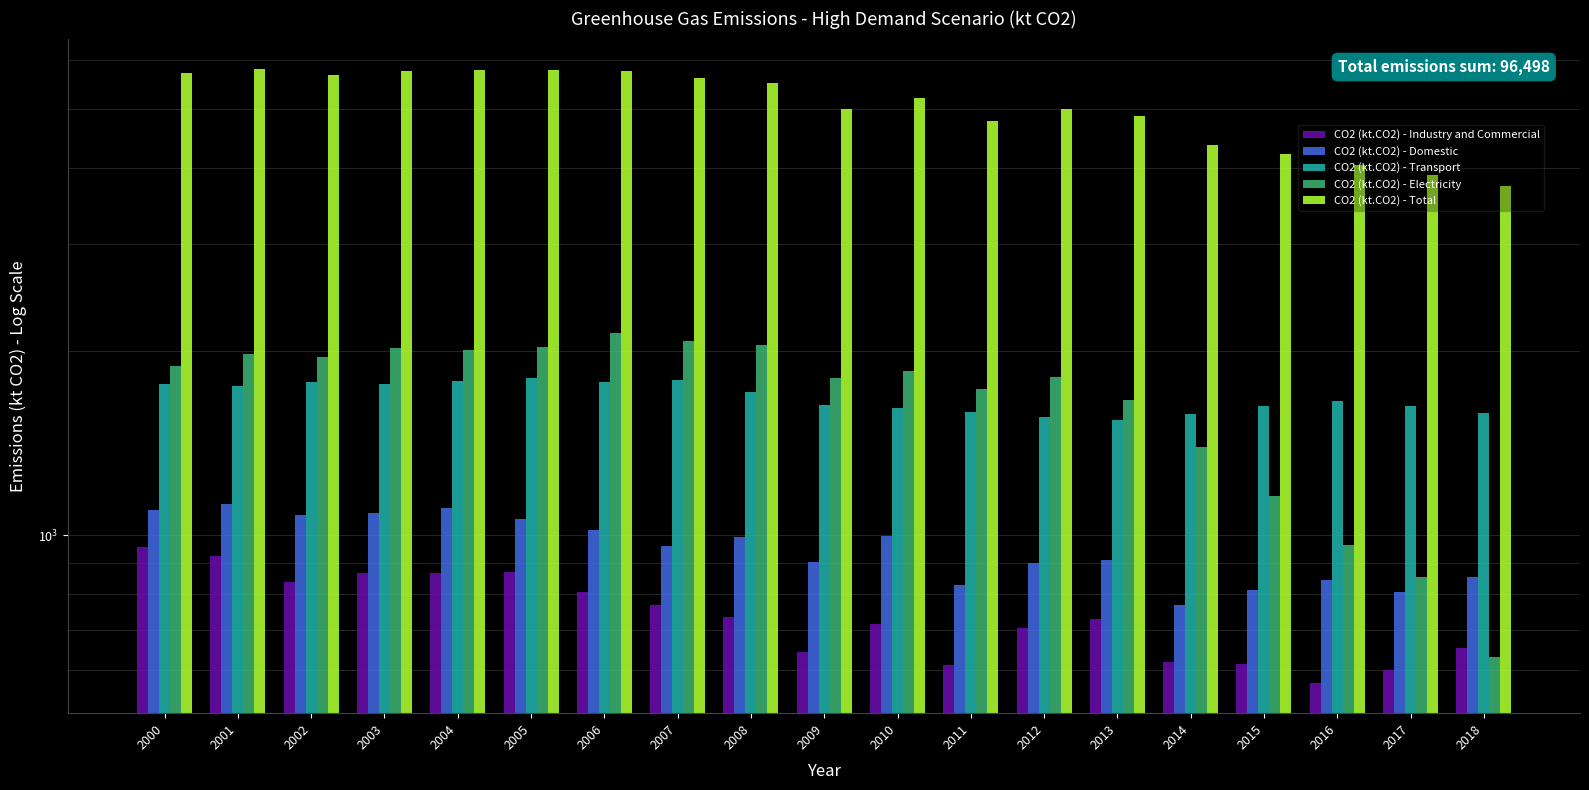

Does the chart contain any negative values?

No